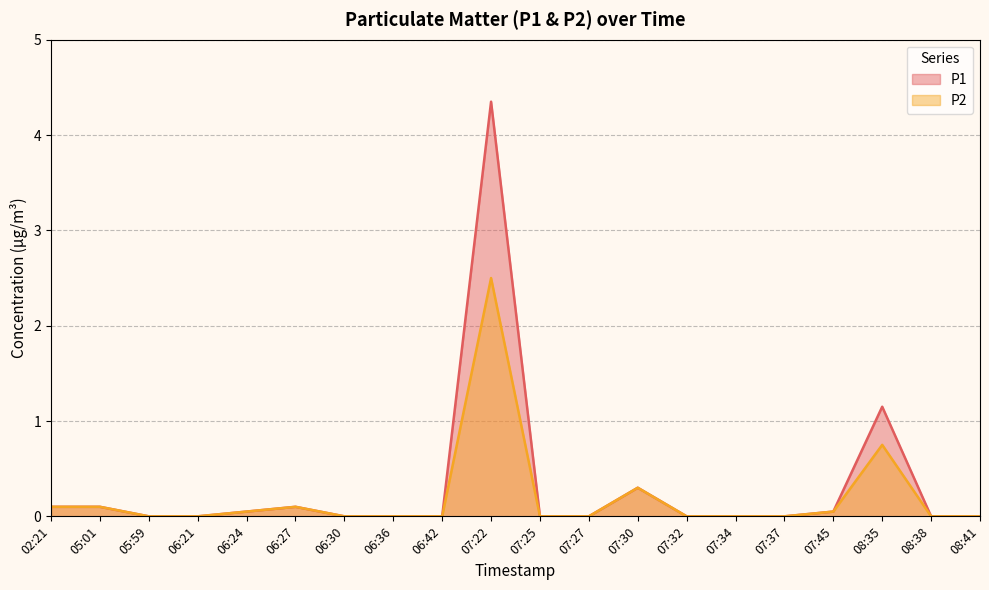

What is the difference between the maximum and minimum values in the P1 series?

4.3